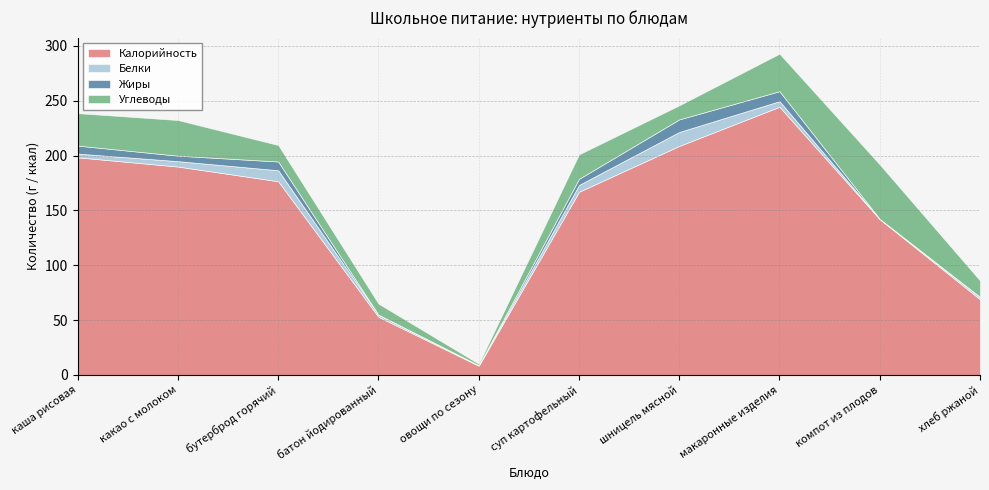

Where is Углеводы nearest to the value 25?

суп картофельный